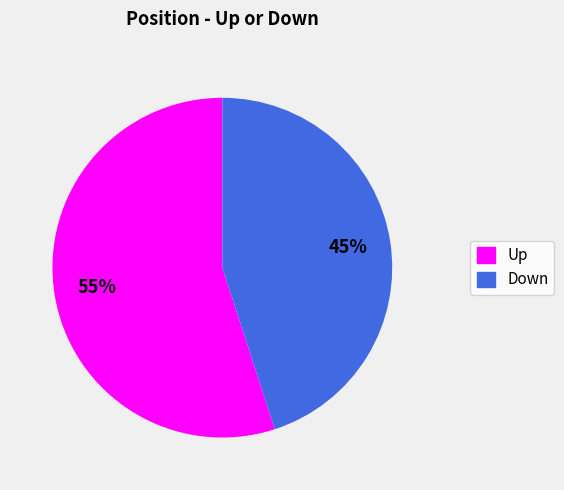

To the nearest percent, what is the difference between the largest and smallest slice percentages?

10%